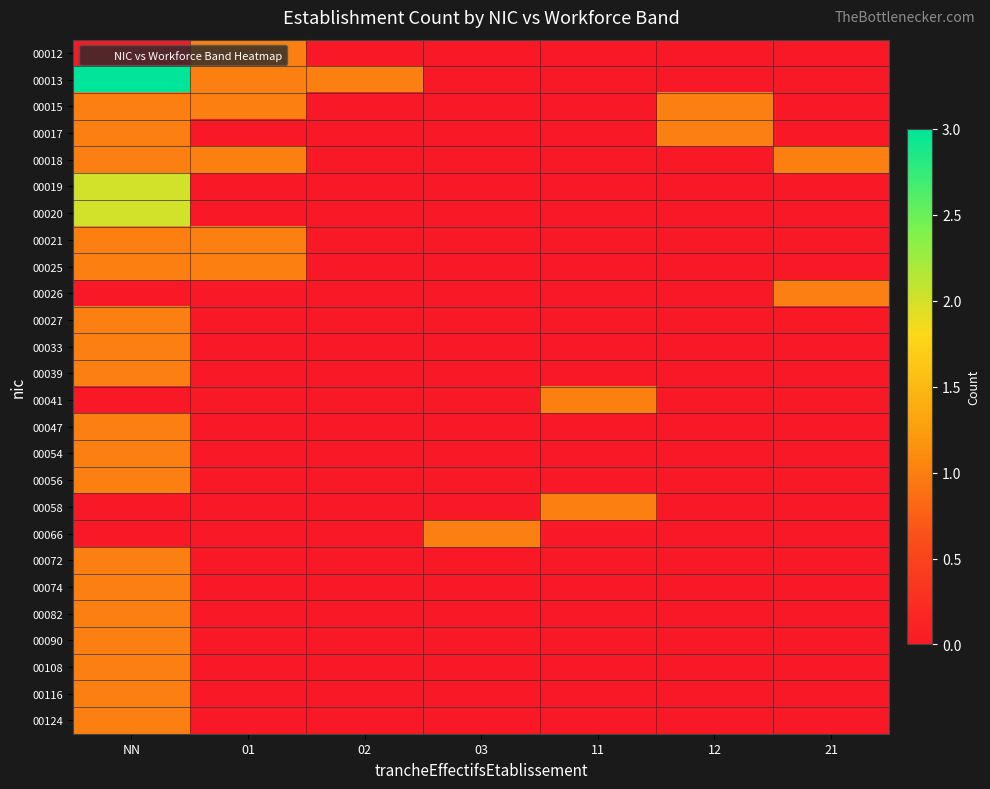

What is the total value across all series at 01?

6